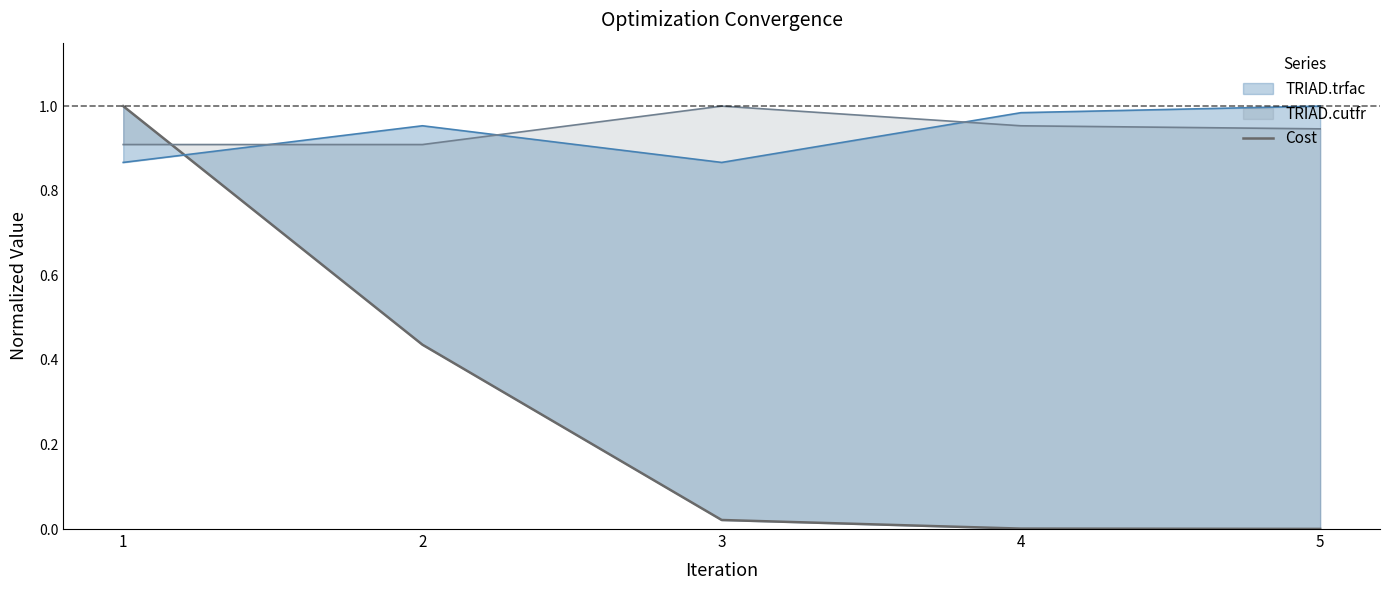

Reading right to left, transcribe all the data shown in this chart.

0.0	0.0	0.0	0.4	1.0